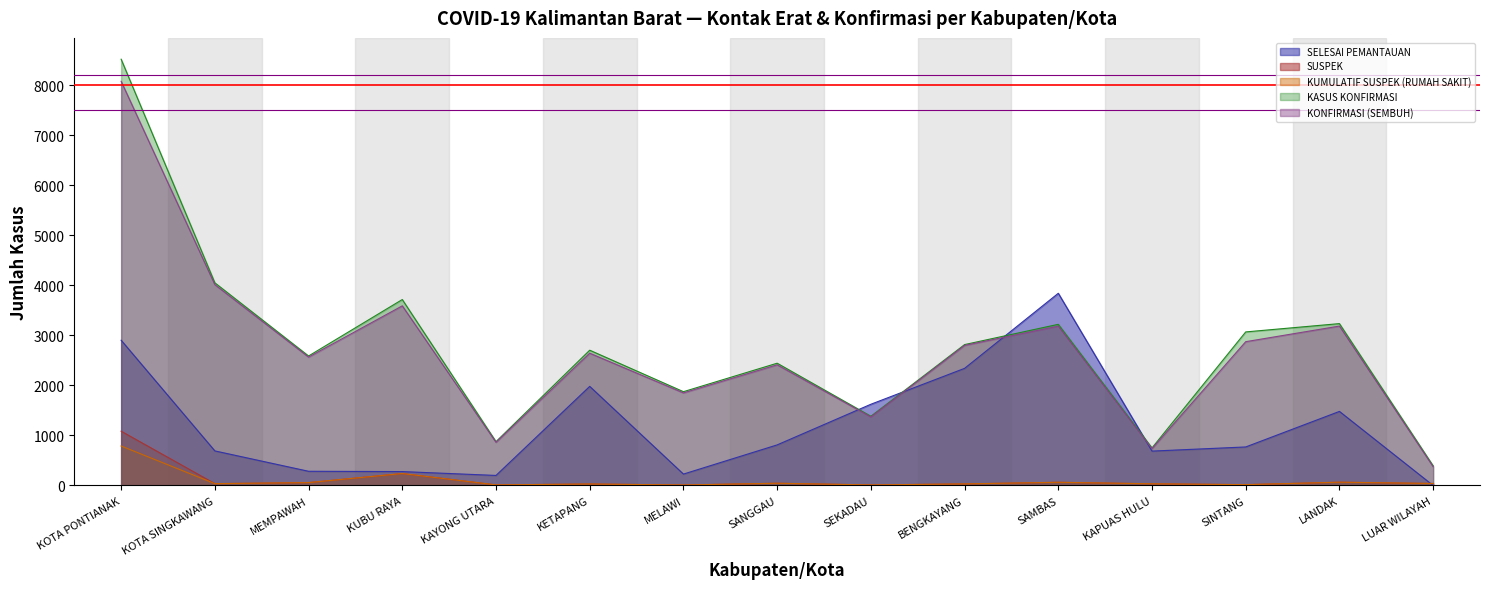

In SUSPEK, how many points are higher than both neighbors (excluding endpoints)?

5